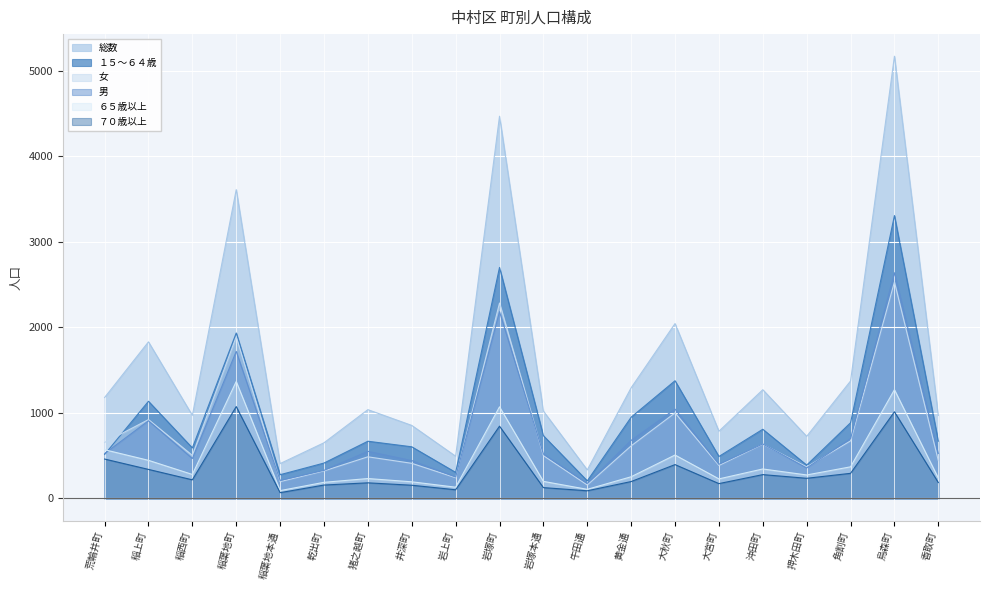

Which series has the largest range (max minus min)?

総数